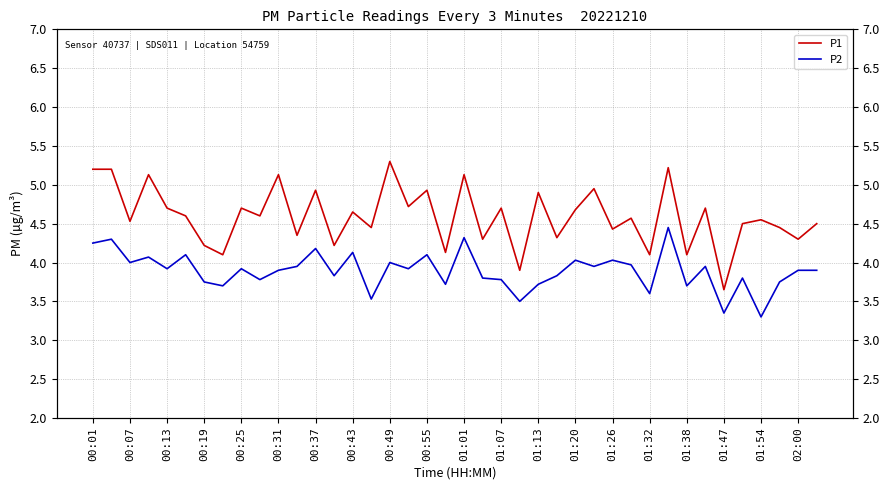

What is the sum of the P1 values at 35 and 36?

9.1